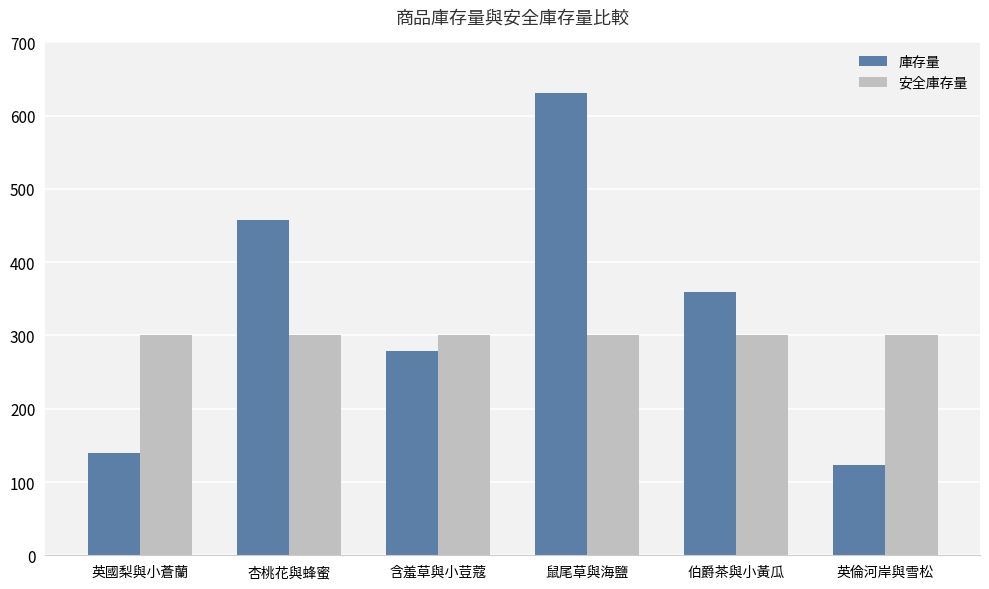

Rank the series by their maximum value, from highest to lowest.

庫存量, 安全庫存量